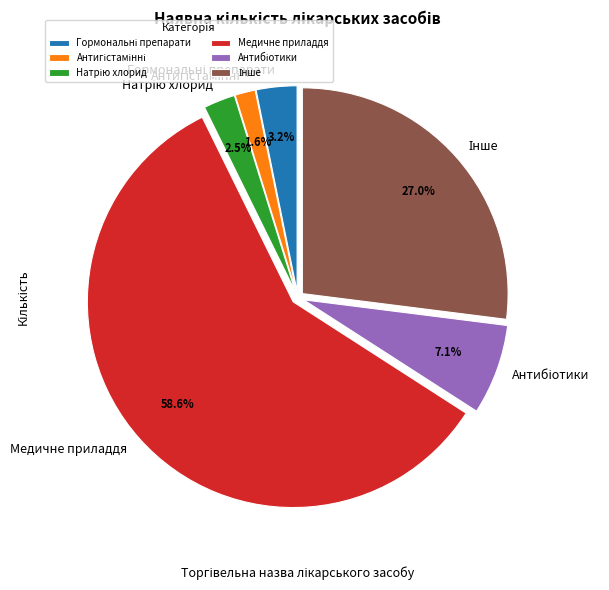

What percentage is NOT represented by Медичне приладдя?

41.4%